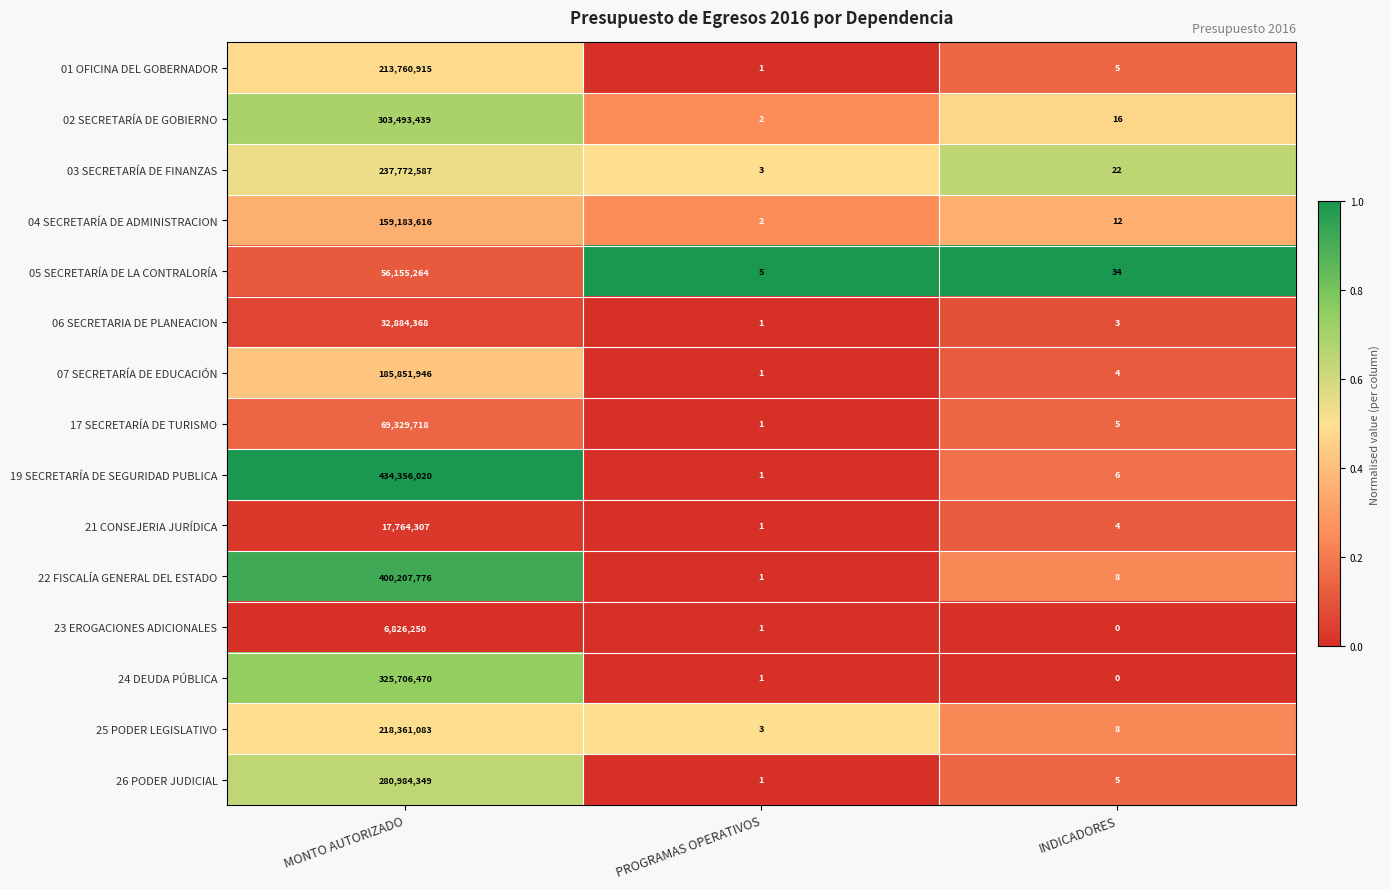

What is the spread (max minus min) of values at PROGRAMAS OPERATIVOS?

4